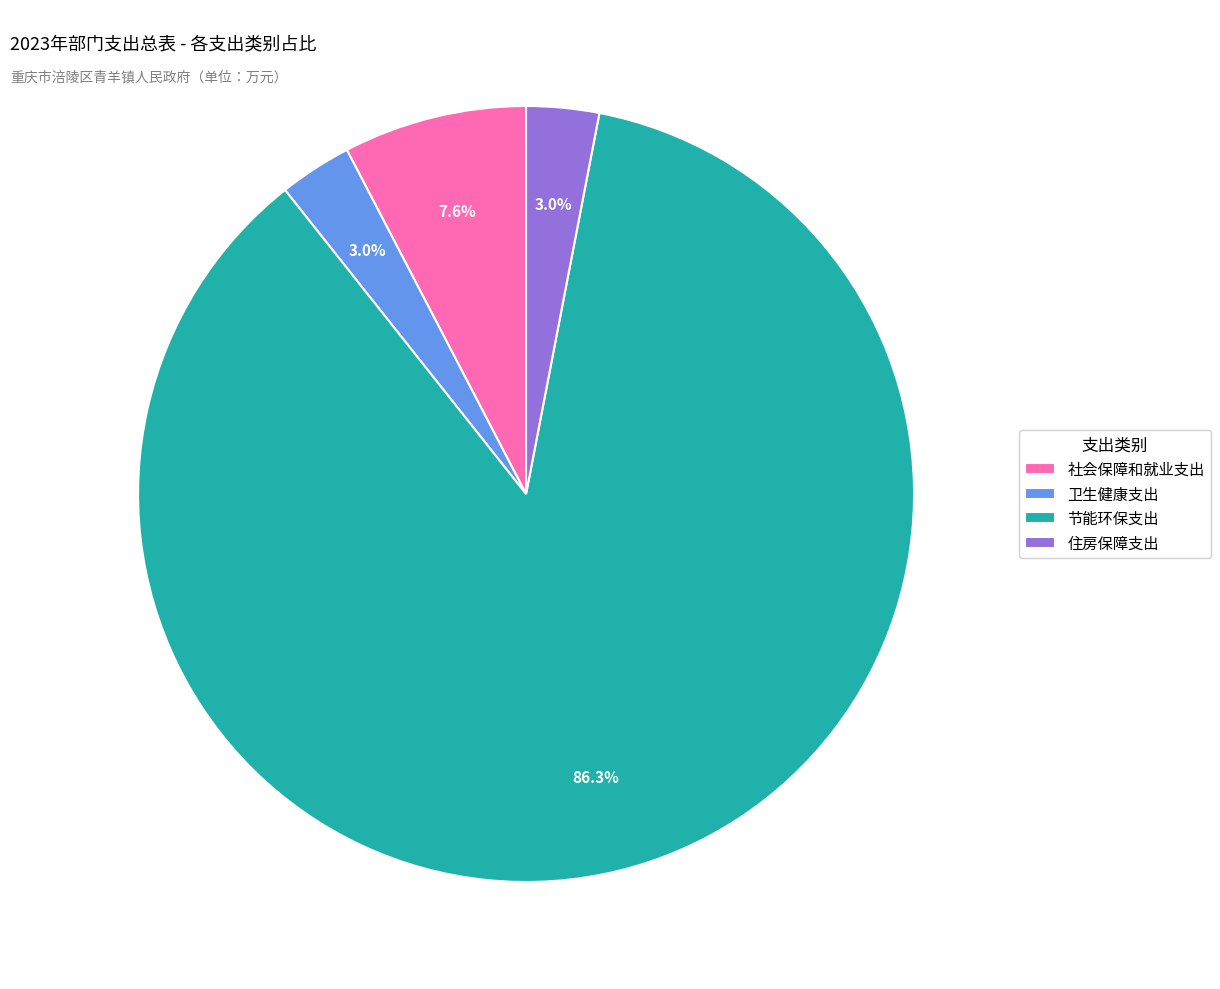

How many slices are in this pie chart?

4